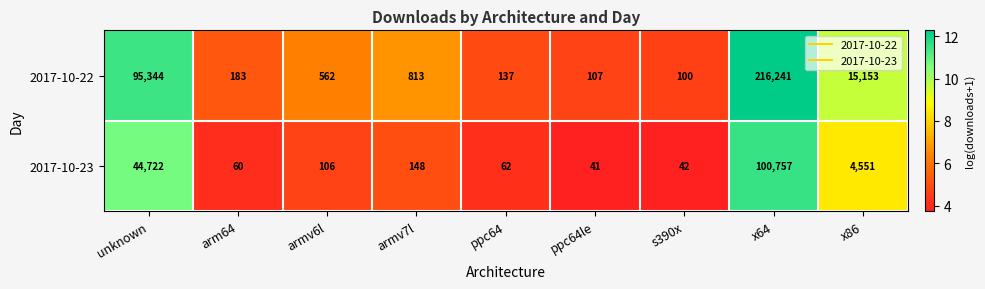

Which series has the widest spread of values?

2017-10-22